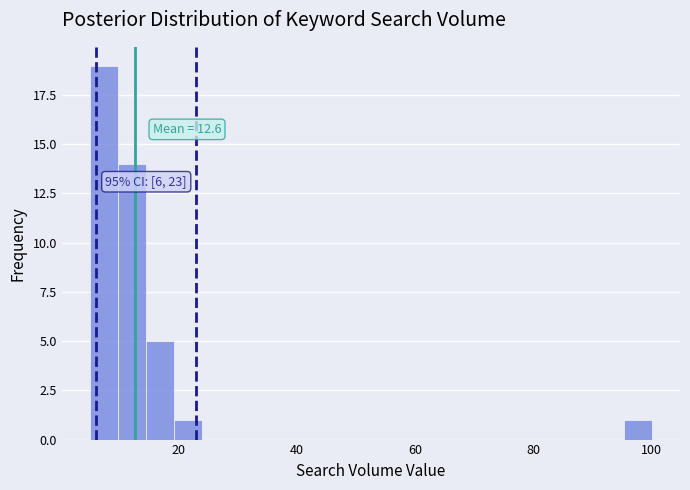

Around what value on the x-axis is the tallest bar? Give the approximate position of its centre, as read against the axis.

8